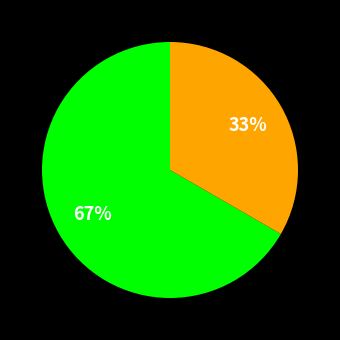

Is there any slice that represents more than half of the pie?

Yes